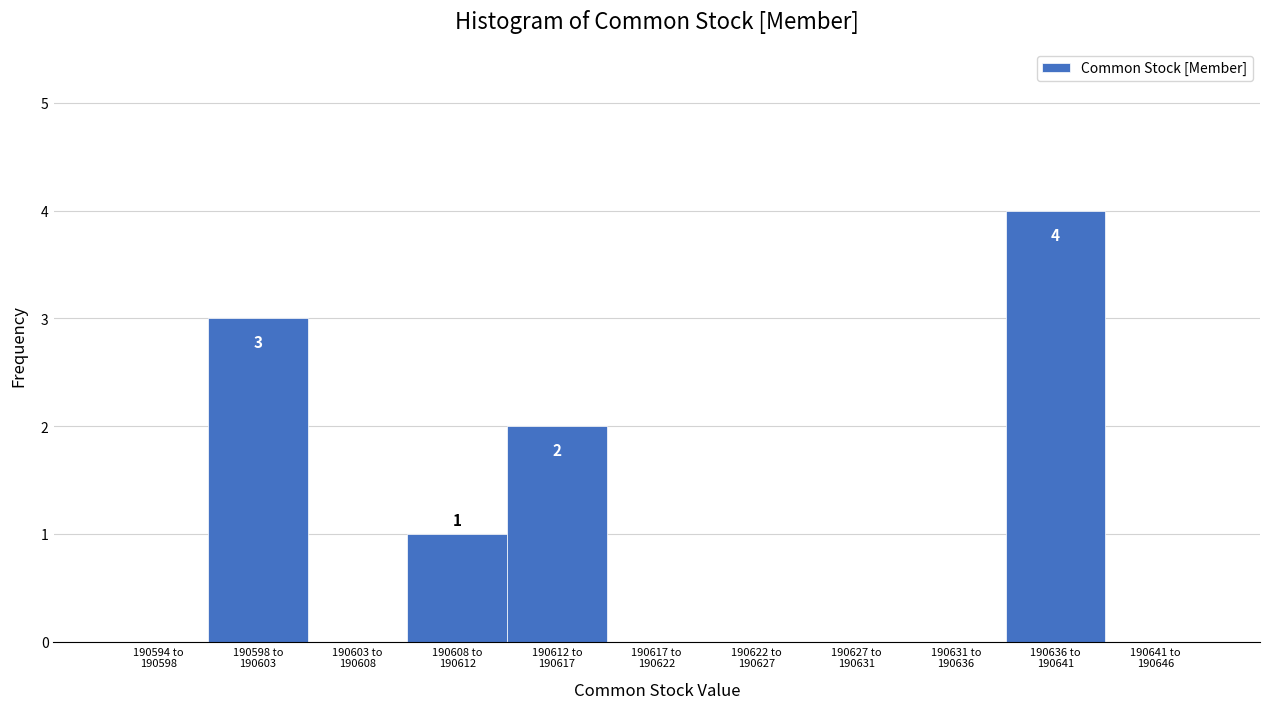

What is the sum of all values?

10